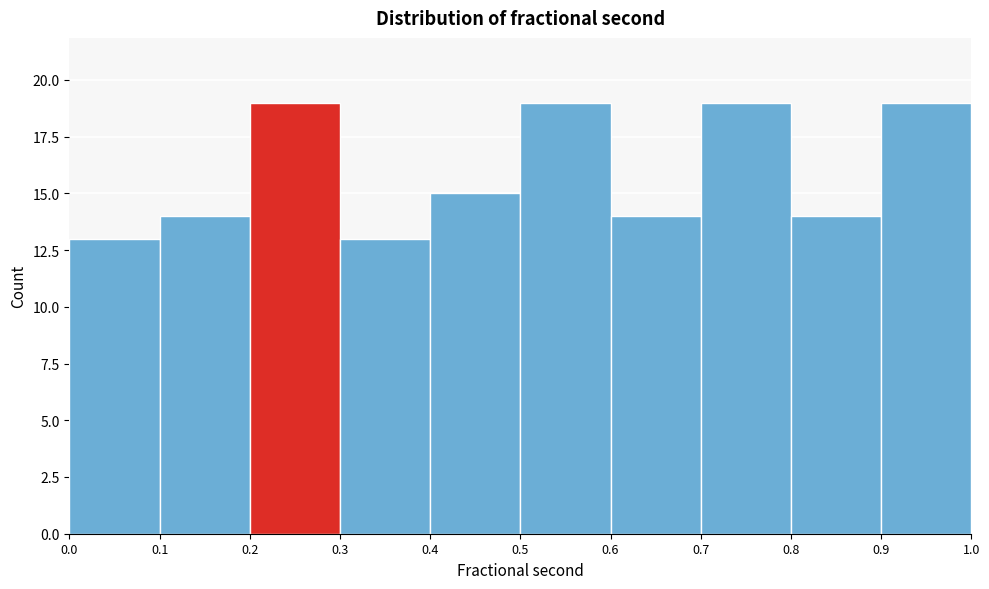

Reading left to right, transcribe this chart: for each bar, give the range it covers on the x-axis and its height. The values are not printed on the chart, so give them approximately, as read against the axis.

0.0 to 0.1: 13
0.1 to 0.2: 14
0.2 to 0.3: 19
0.3 to 0.4: 13
0.4 to 0.5: 15
0.5 to 0.6: 19
0.6 to 0.7: 14
0.7 to 0.8: 19
0.8 to 0.9: 14
0.9 to 1.0: 19